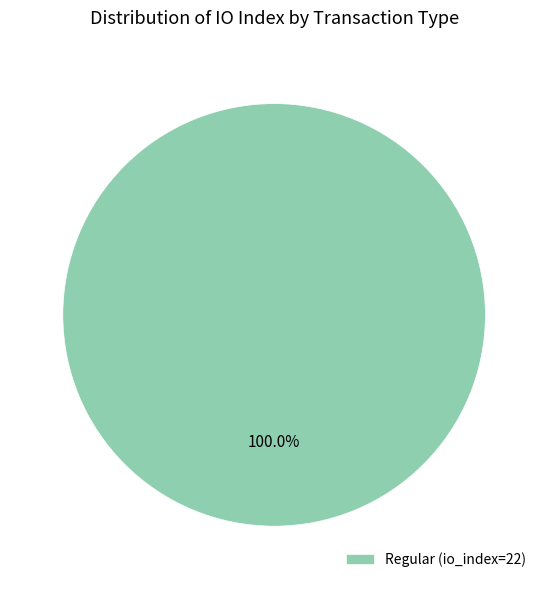

Is there any slice that represents more than half of the pie?

Yes